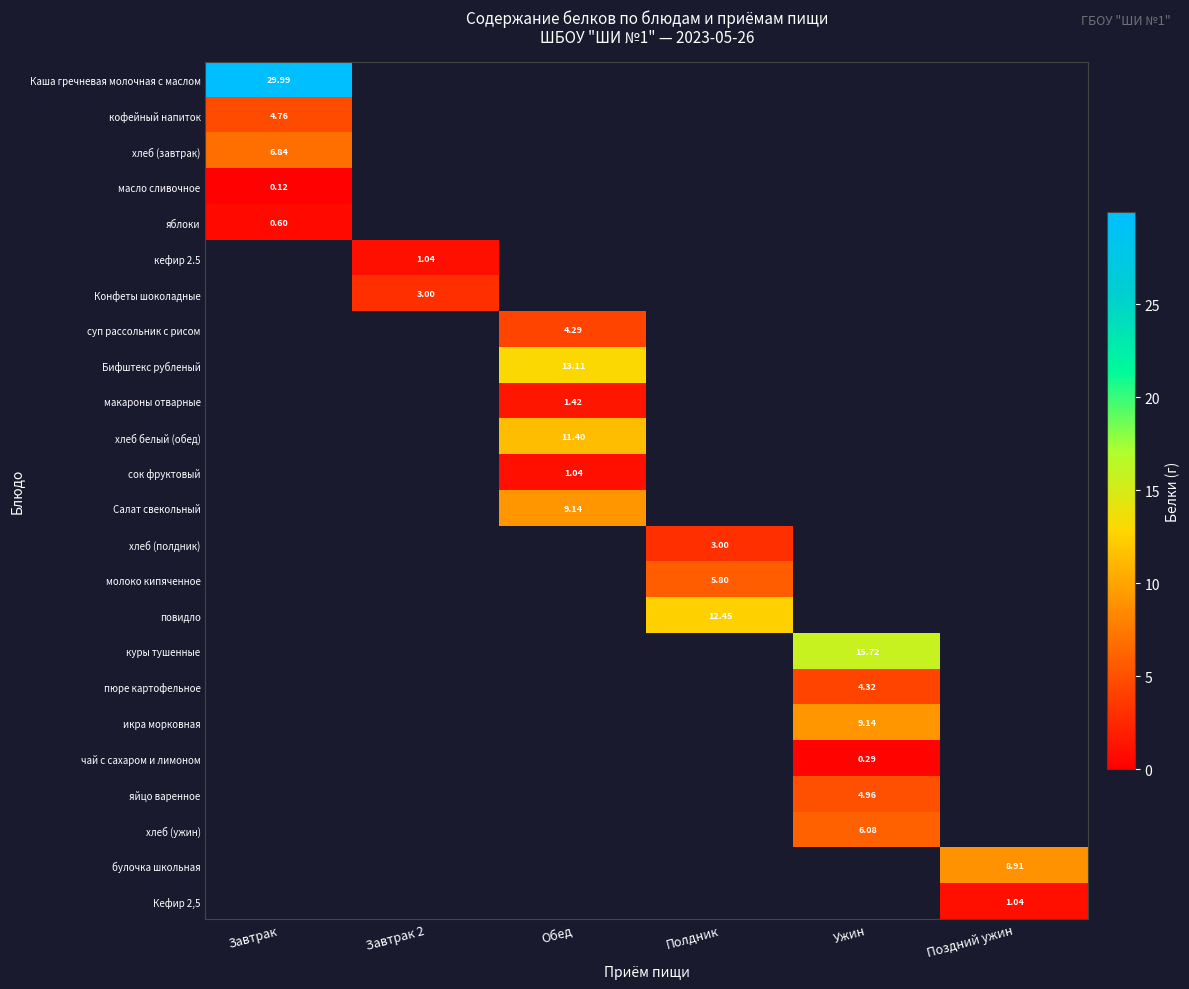

What is the greatest value displayed?

30.0